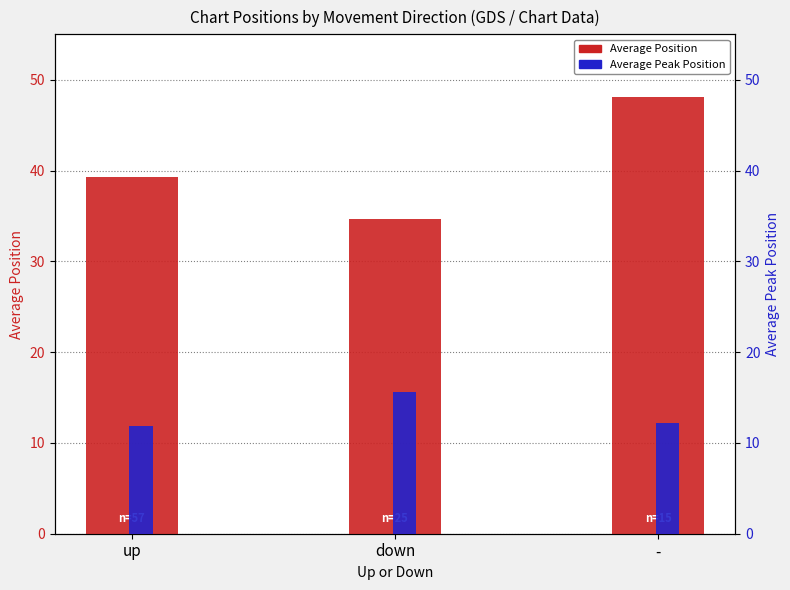

Between - and down, which is larger?

-